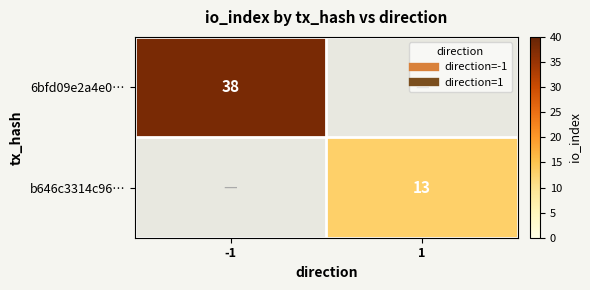

What value does the 6bfd09e2a4e0… series have at -1?

38.0